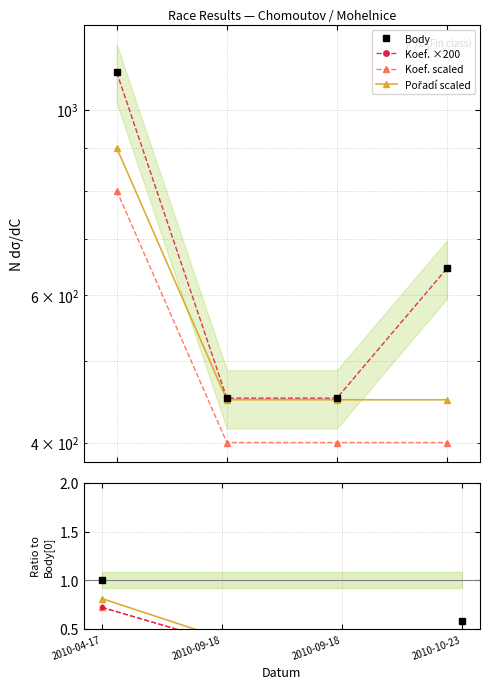

What value does the Body series have at 2010-09-18?

0.4